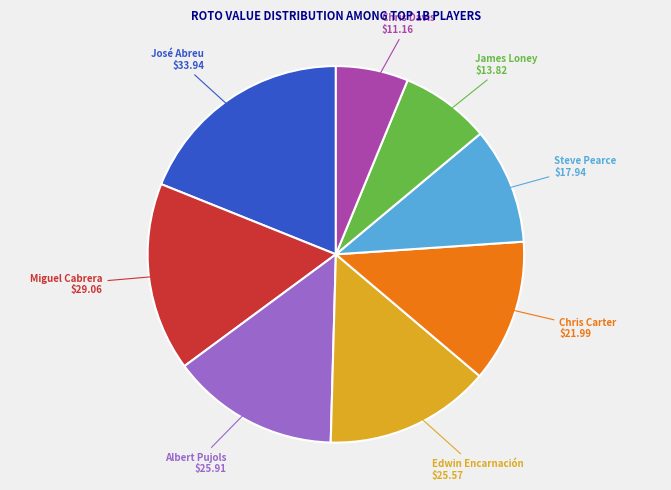

Between Miguel Cabrera and Albert Pujols, which is larger?

Miguel Cabrera